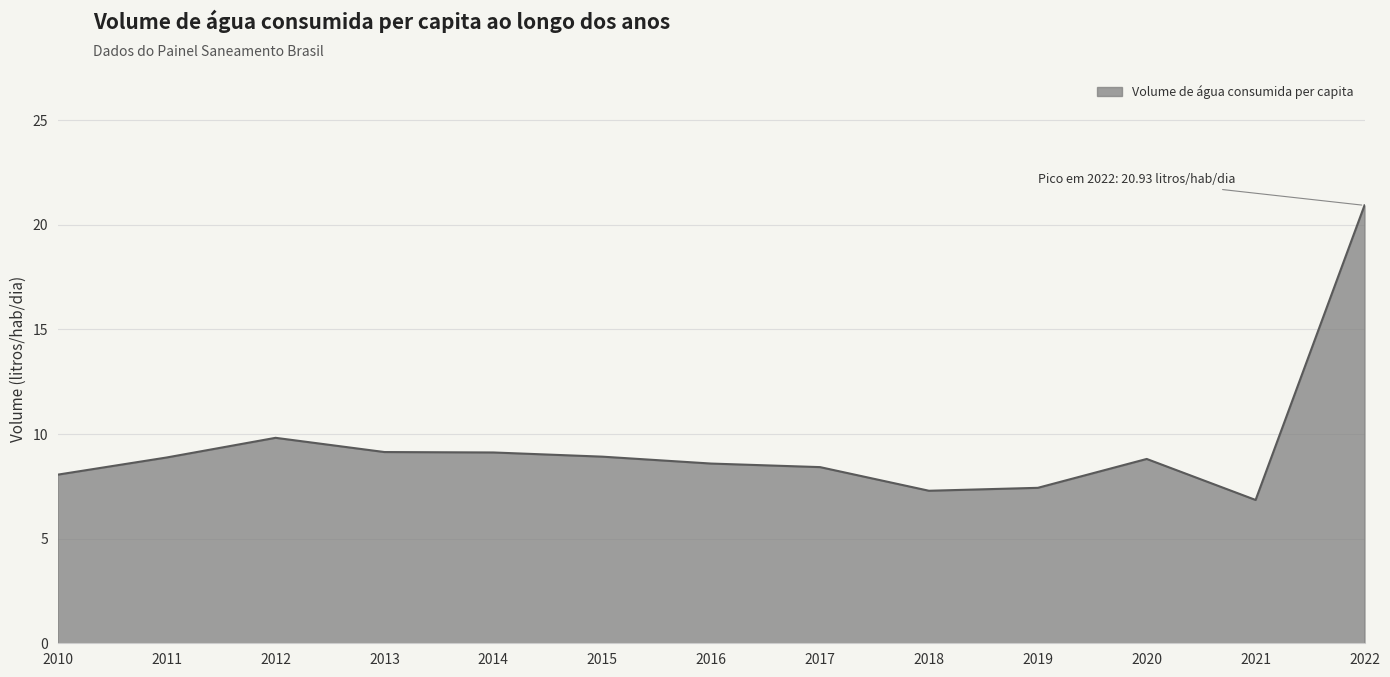

Does the chart display data point markers on the line(s)?

No